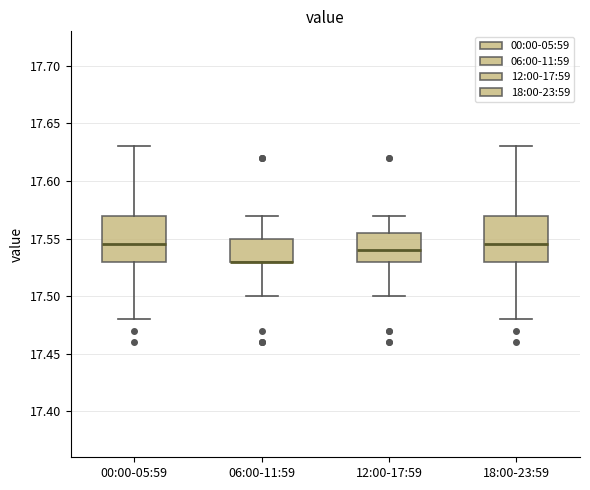

Reading left to right, transcribe this box plot: for each box, give where its median line is, the range the box spans, and where its two whiskers end, as read against the y-axis. The values are not printed on the chart, so give them approximately, as read against the axis.

00:00-05:59: median 17.545, box 17.530 to 17.570, whiskers 17.480 to 17.630
06:00-11:59: median 17.530 (drawn on the box's lower edge), box 17.530 to 17.550, whiskers 17.500 to 17.570
12:00-17:59: median 17.540, box 17.530 to 17.555, whiskers 17.500 to 17.570
18:00-23:59: median 17.545, box 17.530 to 17.570, whiskers 17.480 to 17.630